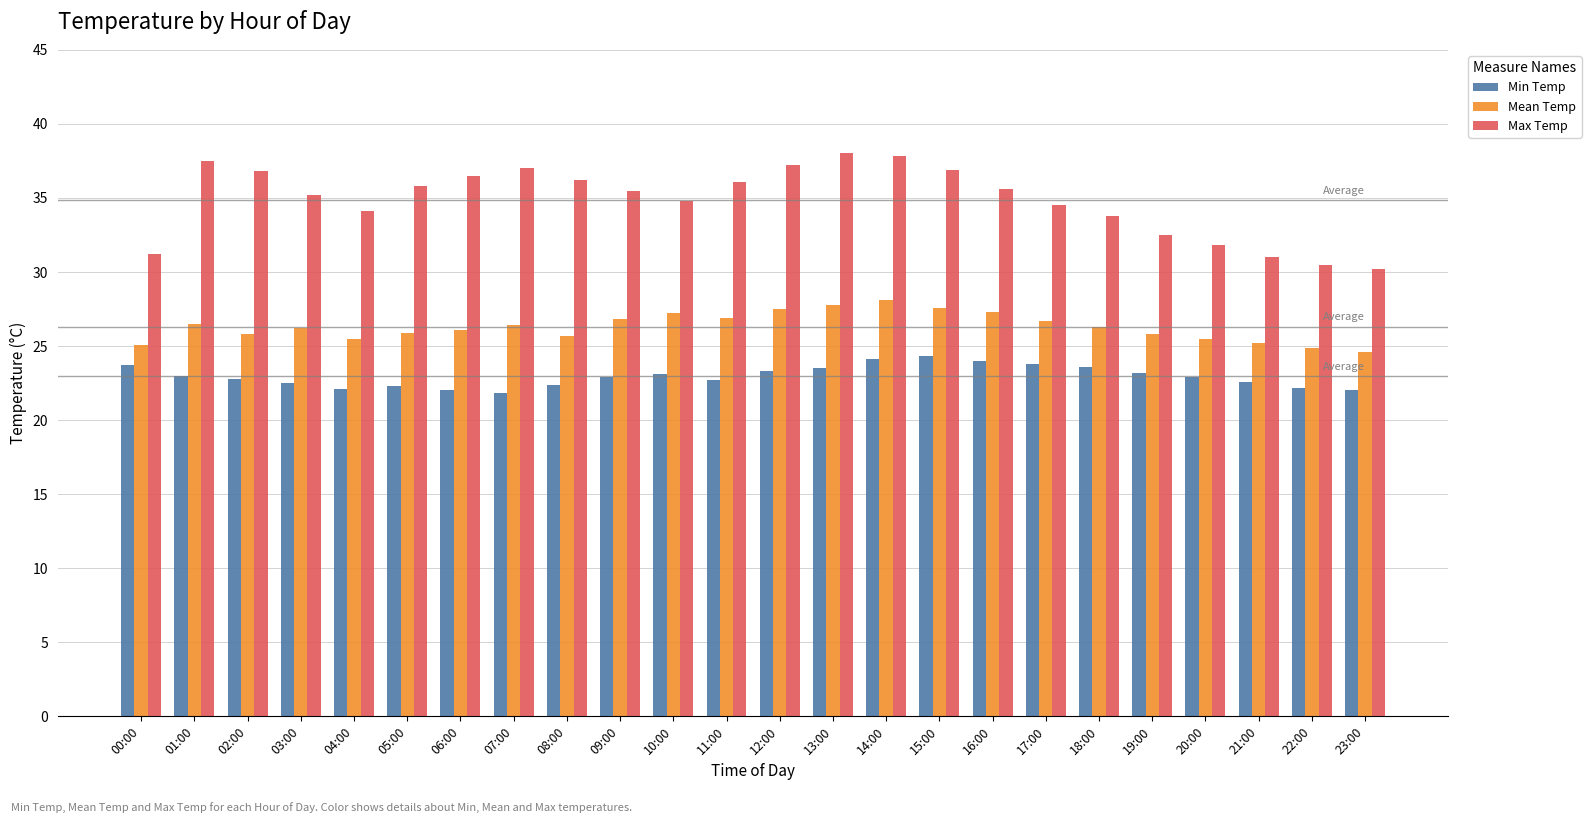

What are all the series names shown in the legend?

Min Temp, Mean Temp, Max Temp